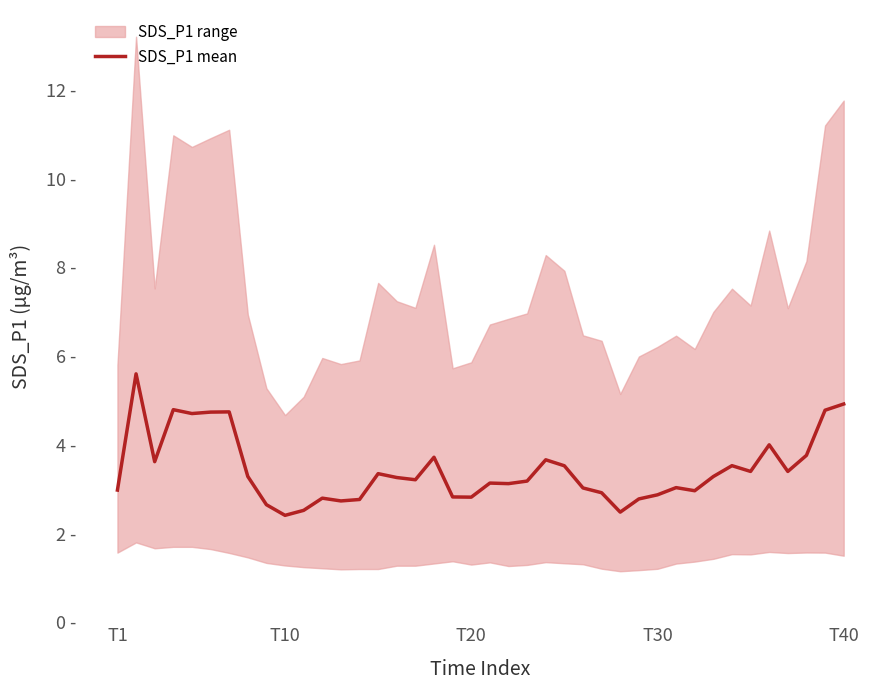

Approximately how many times larger is the value at 27 compared to 19?

0.9